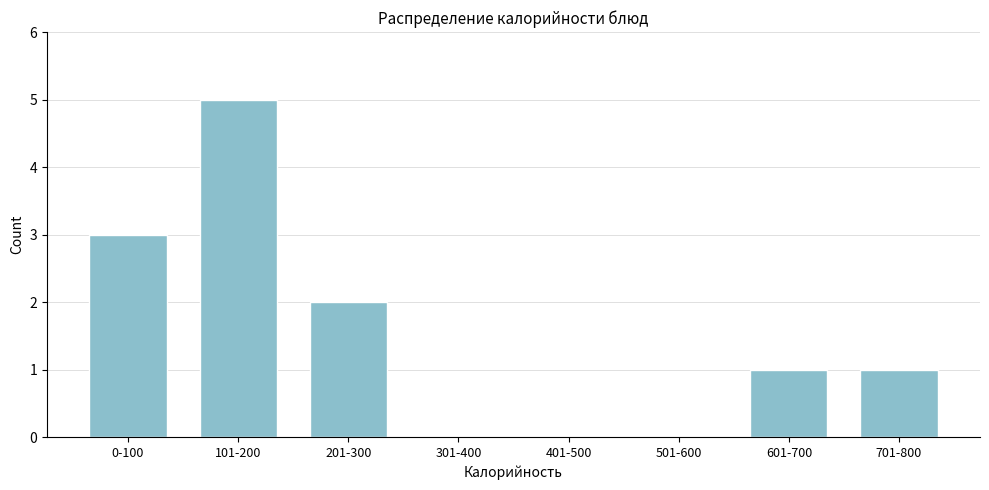

Reading left to right, list all the values displayed in this chart.

0-100=3	101-200=5	201-300=2	301-400=0	401-500=0	501-600=0	601-700=1	701-800=1